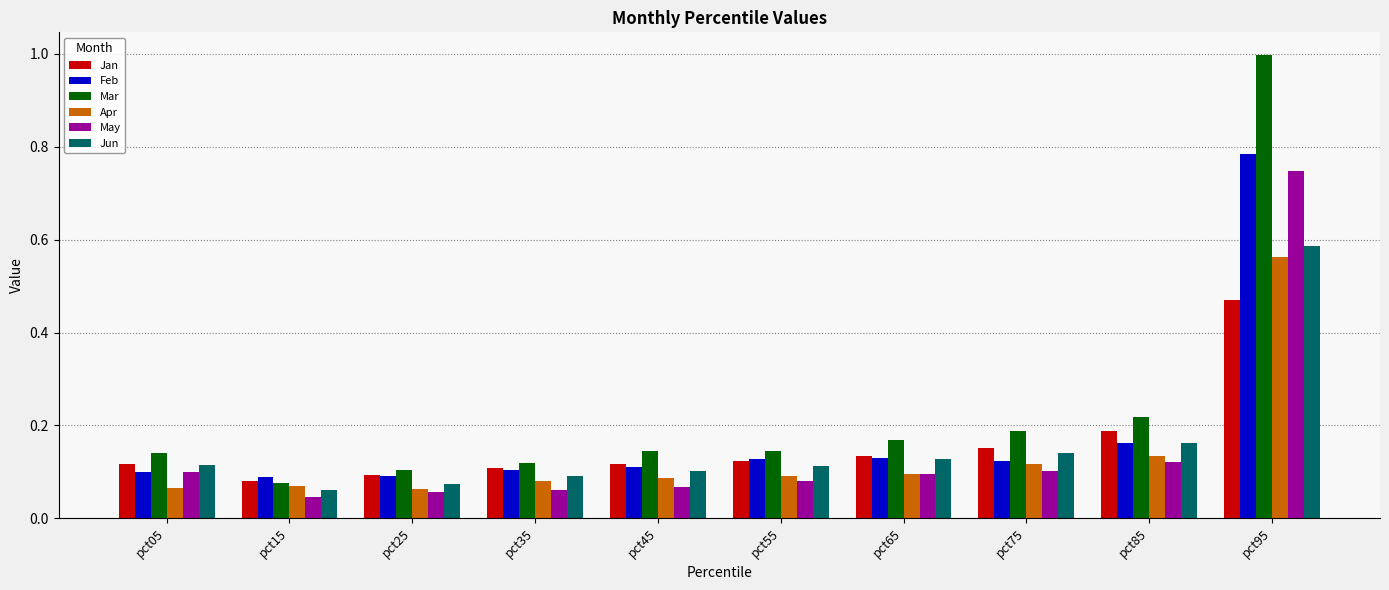

At how many categories does at least one series exceed 0?

10